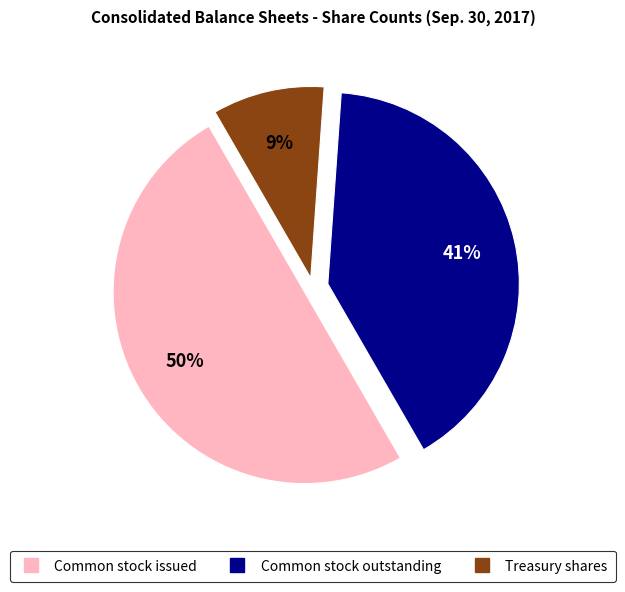

Is it true that Common stock outstanding is 41% of the pie?

True